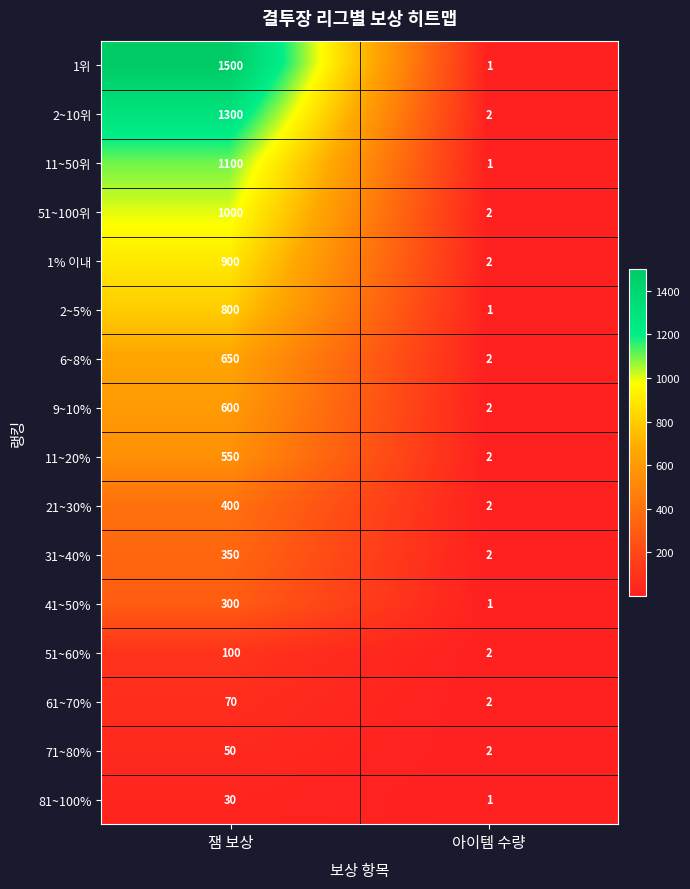

Where is 2~5% nearest to the value 400?

아이템 수량